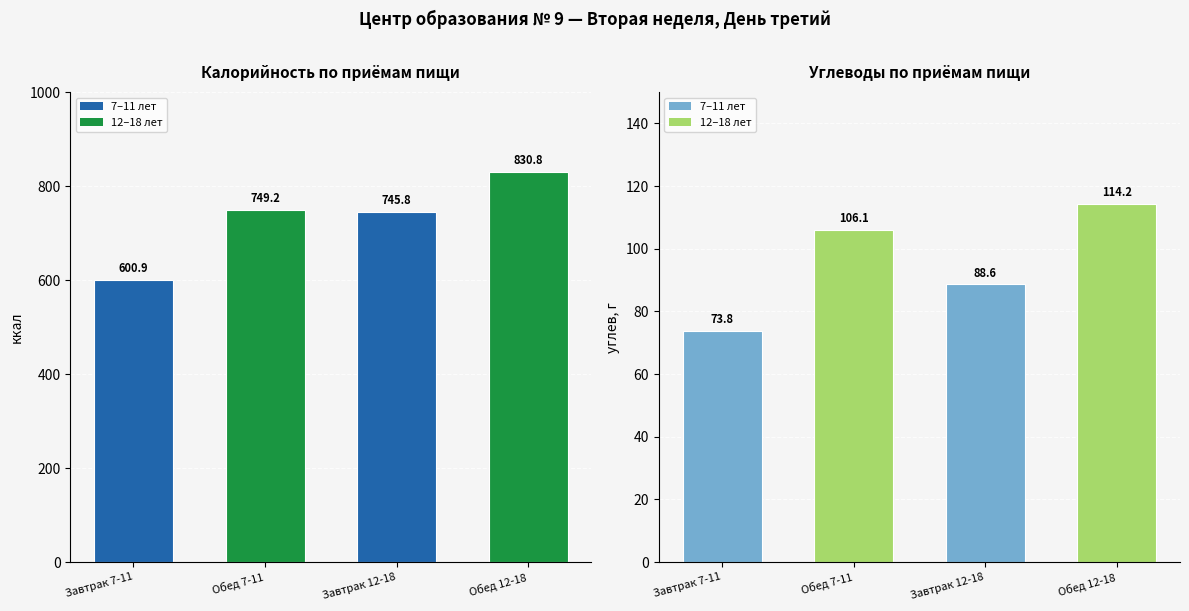

What is the sum of the ккал values at Обед 7-11 and Завтрак 7-11?

1350.1